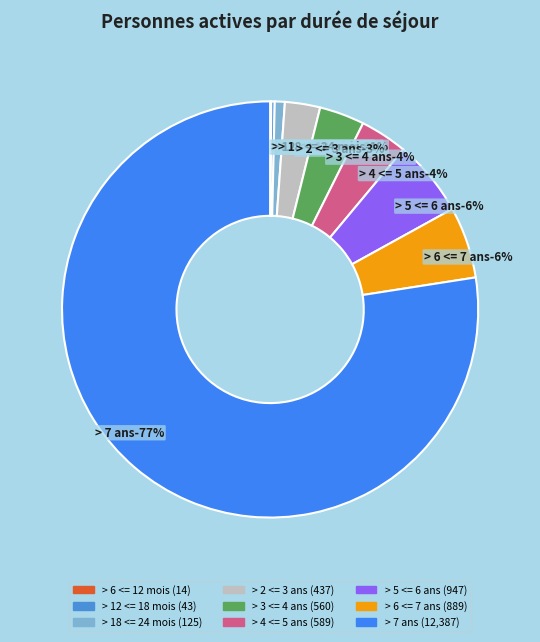

To the nearest percent, what is the difference between the > 2 <= 3 ans and > 12 <= 18 mois slice percentages?

2%